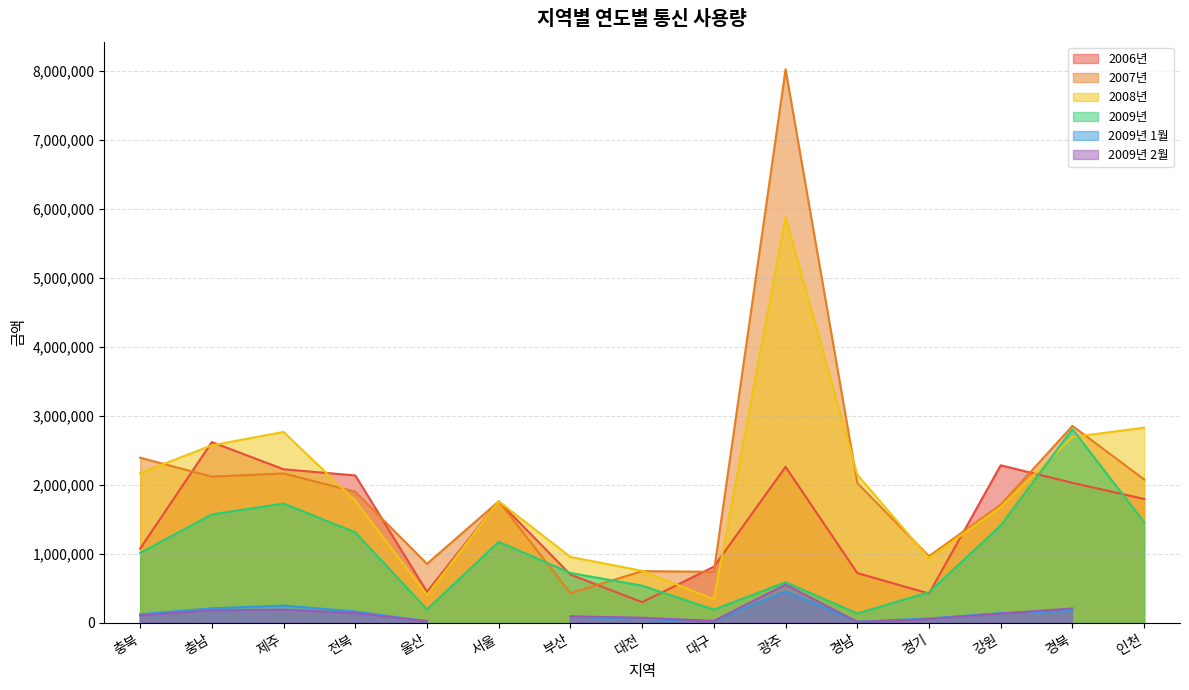

True or false: 2006년 has a value of 722400 at 경남.

True